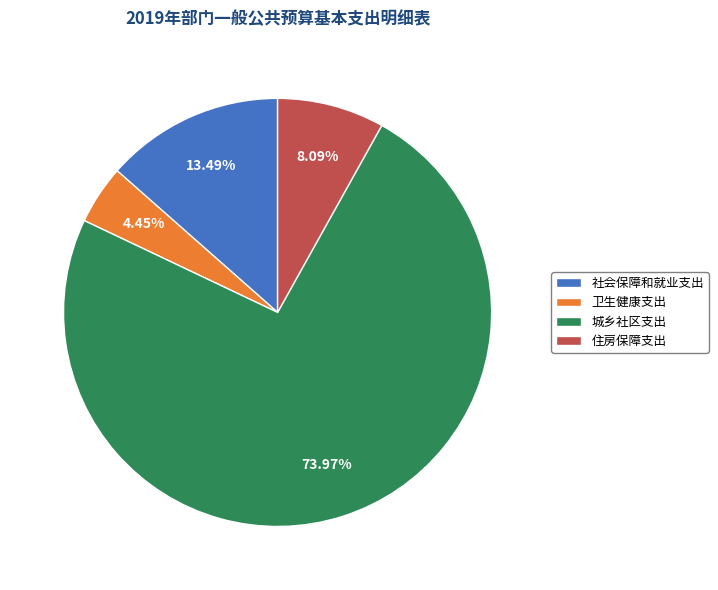

Is it true that 住房保障支出 is 21% of the pie?

False